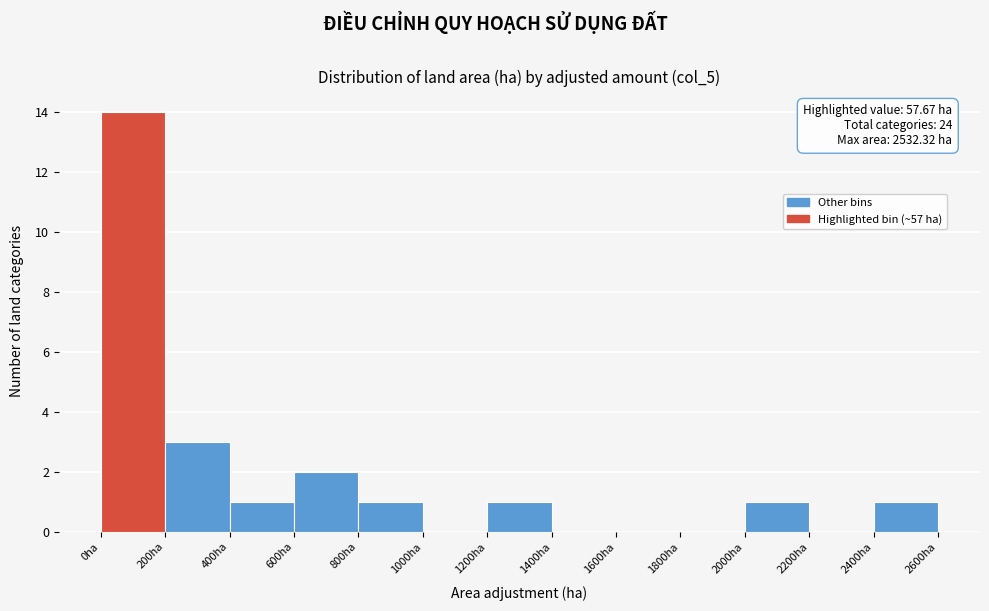

Over which range of the x-axis is the bar tallest?

0 to 200